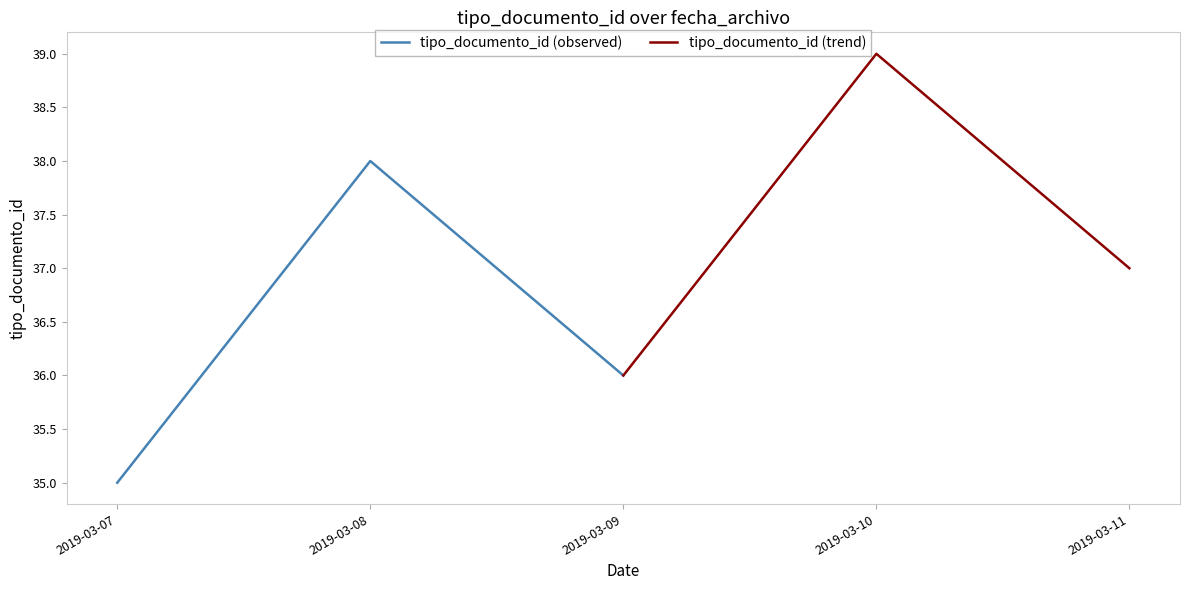

Which series has the largest total across all categories?

tipo_documento_id (trend)